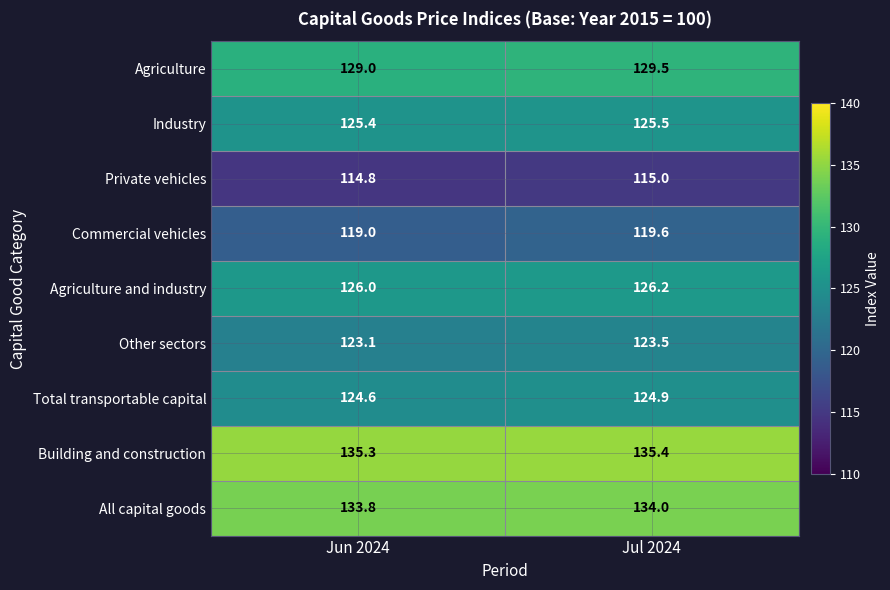

Is it true that Industry equals 198.3 at Jul 2024?

False